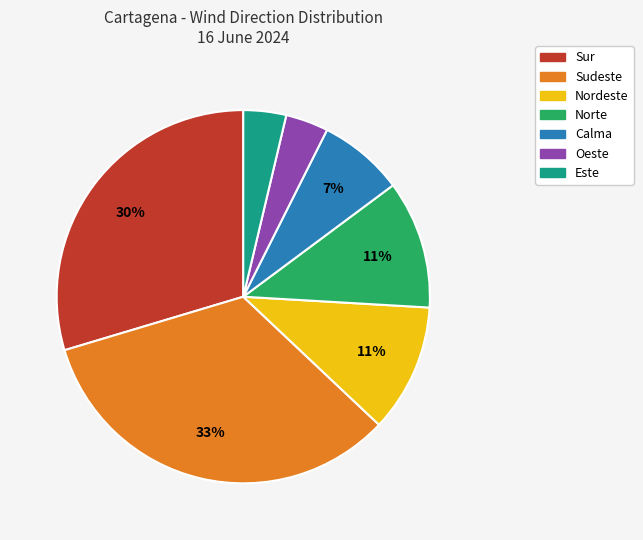

To the nearest percent, what percentage of the pie is Sudeste?

33%